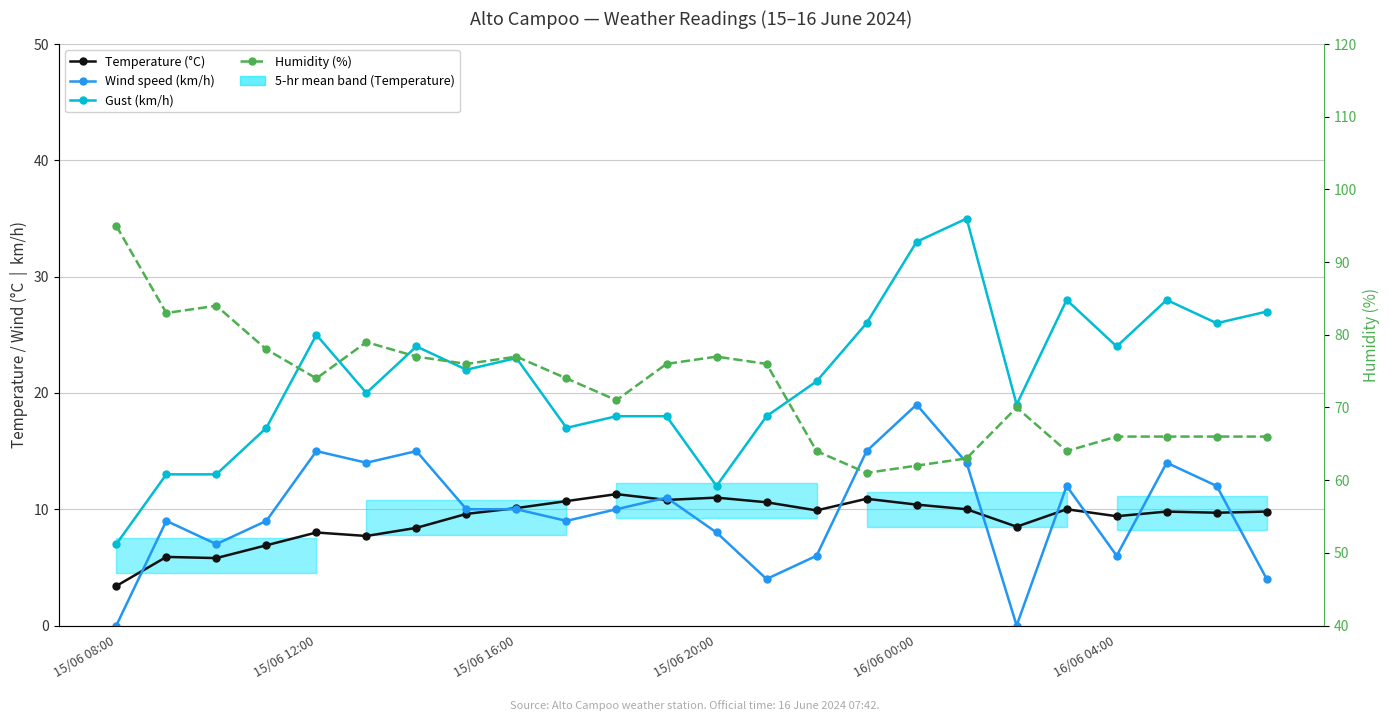

What is the value of the Gust (km/h) point at the 23rd from the left?

26.0